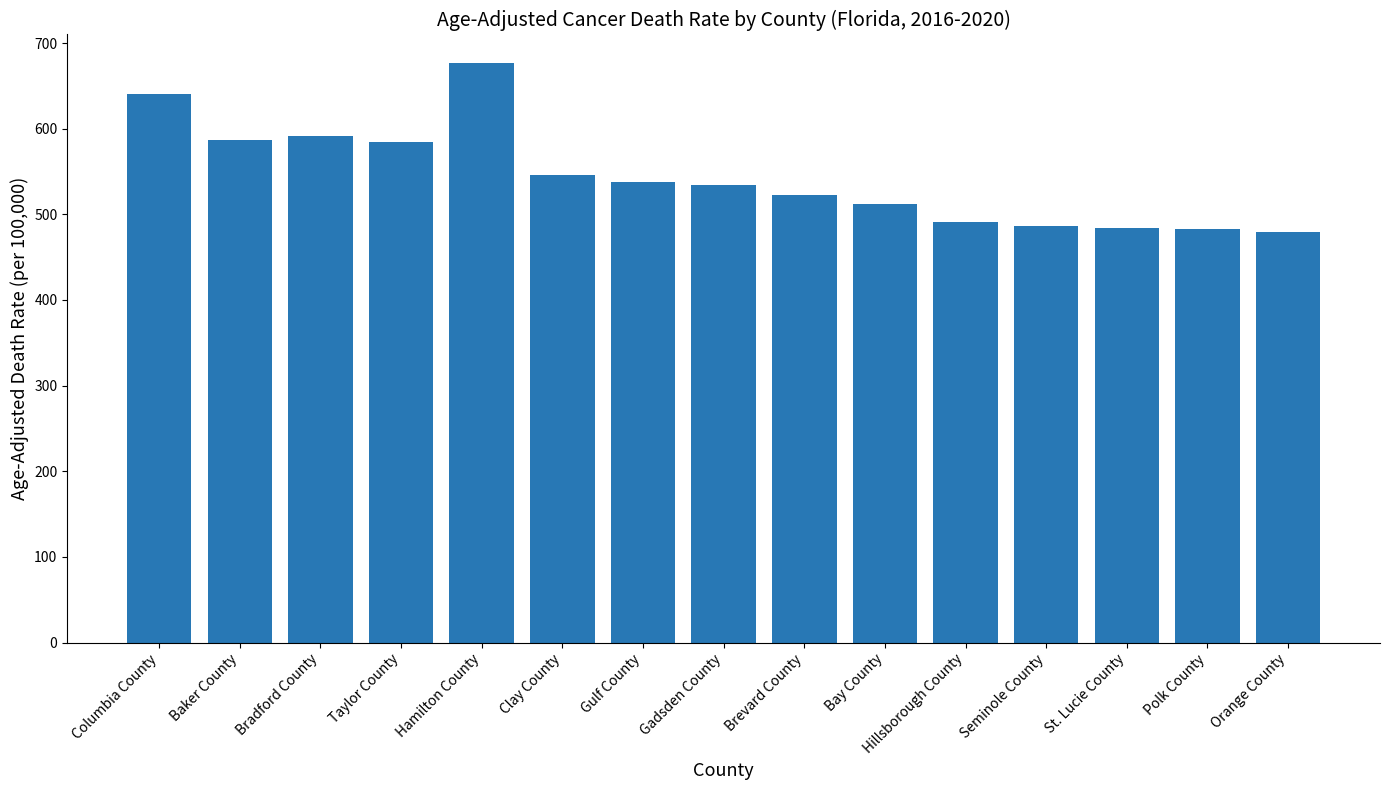

What is the label of the 15th bar from the left?

Orange County